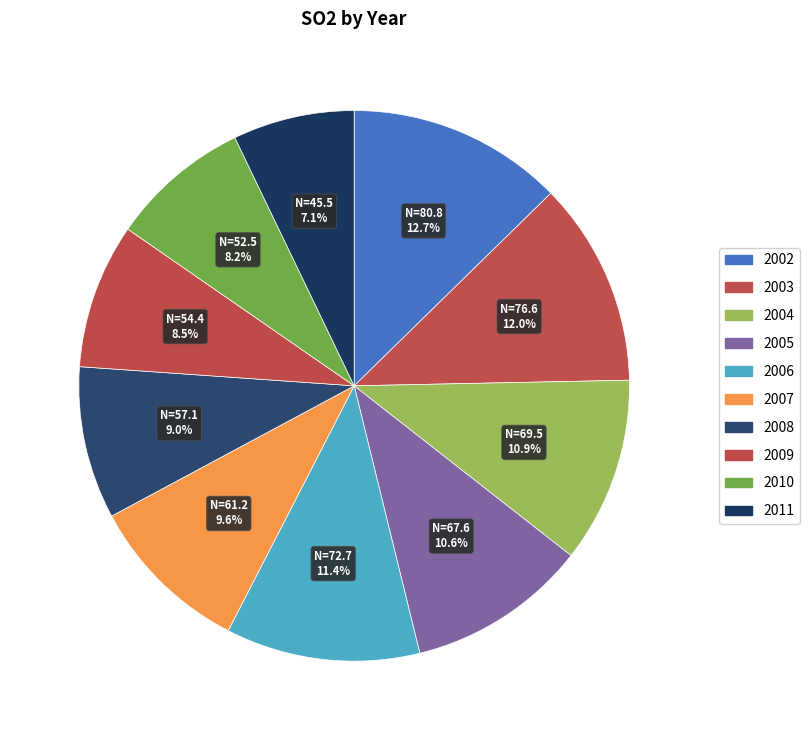

How many segments does this pie chart have?

10